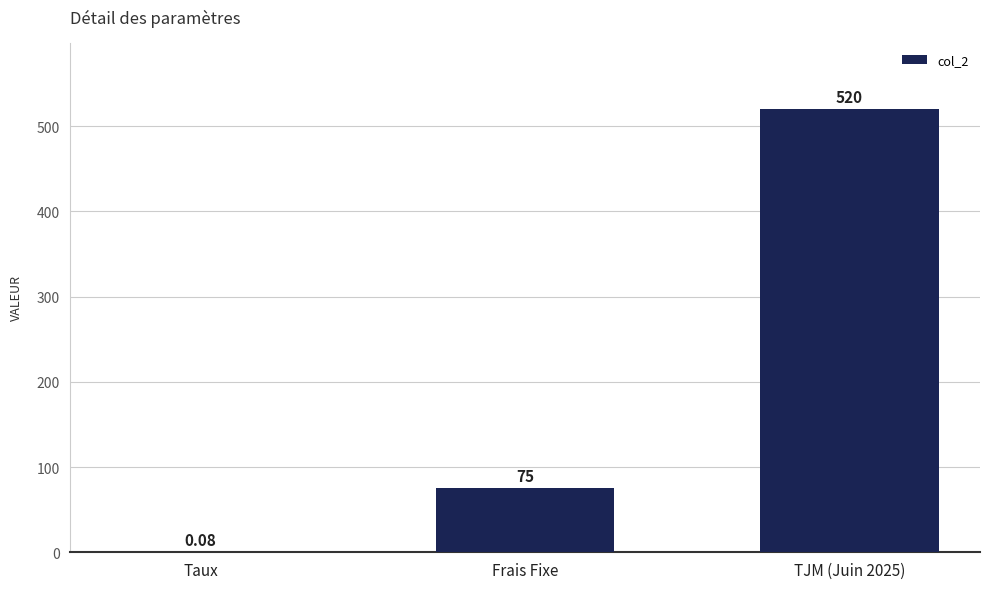

What is the sum of all values?

595.1